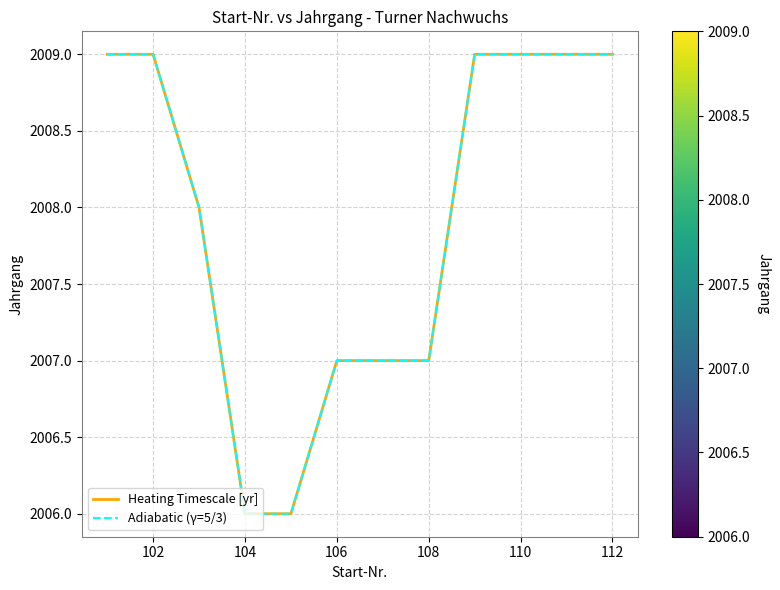

What is the lowest value of the Heating Timescale [yr] series?

2006